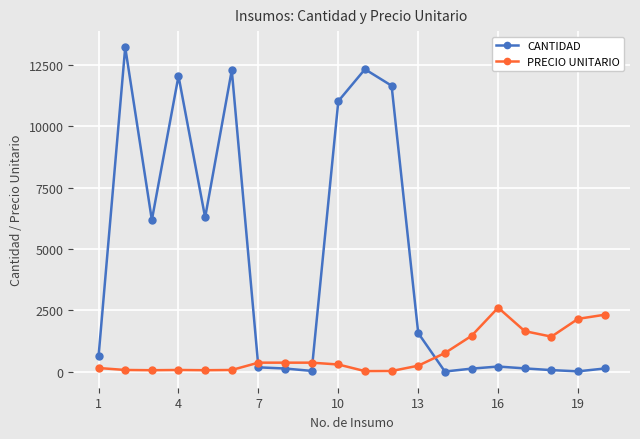

After their last crossing, which series has the higher values: CANTIDAD or PRECIO UNITARIO?

PRECIO UNITARIO